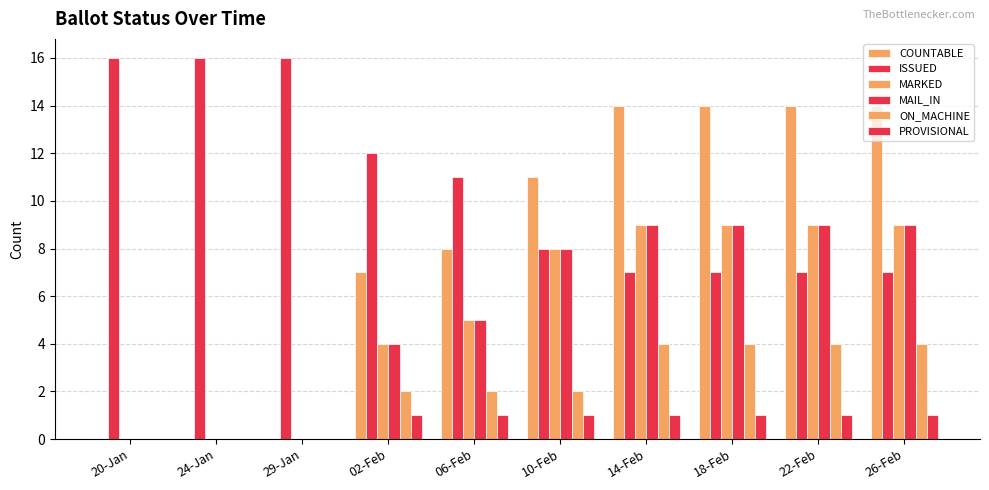

How many data points does each series have?

10